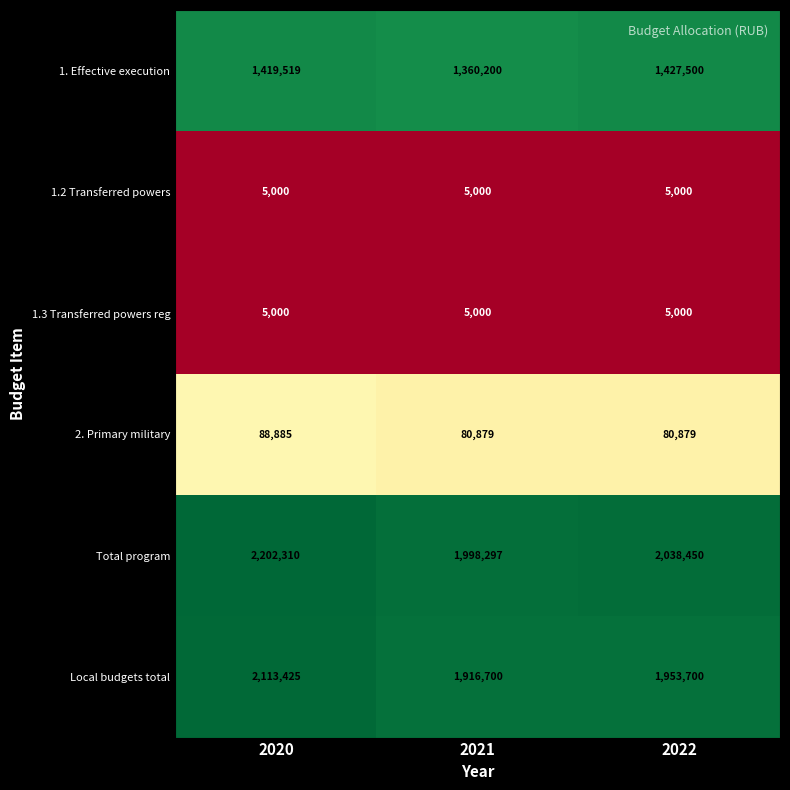

How many categories are shown in the chart?

3